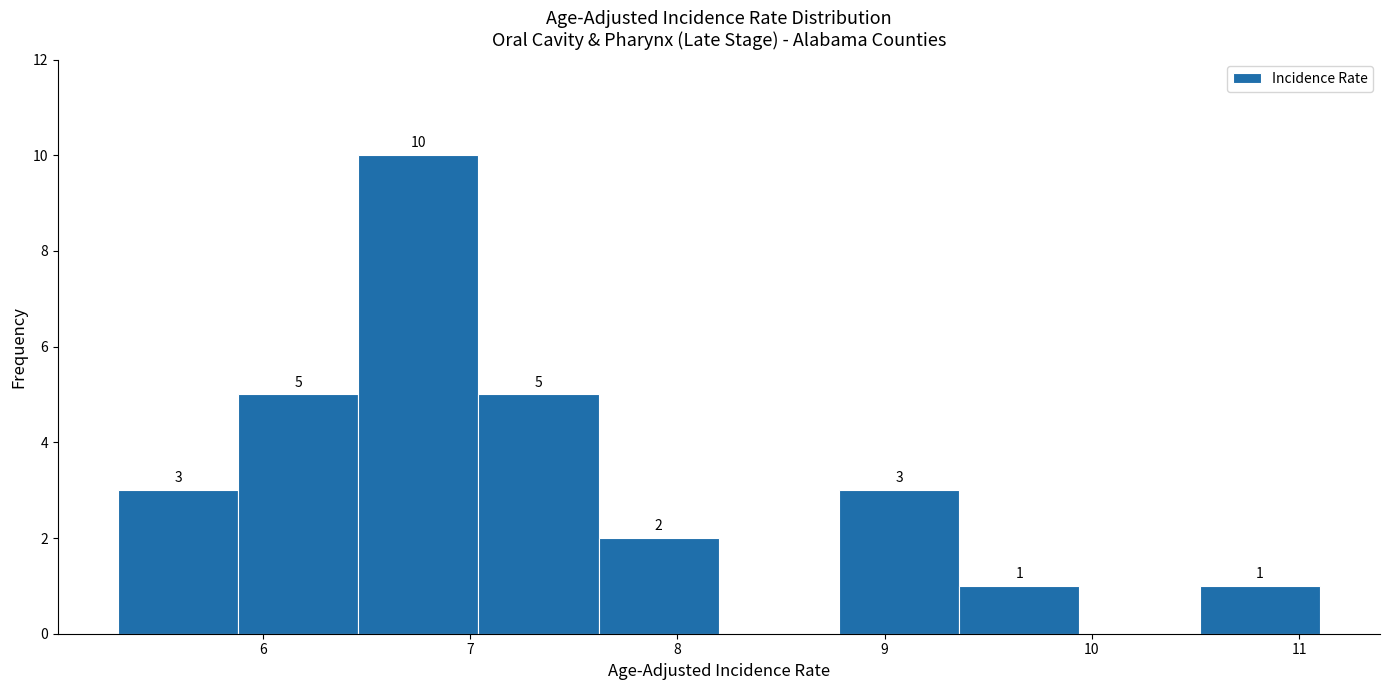

Which range on the x-axis has the tallest bar?

6.46 to 7.04